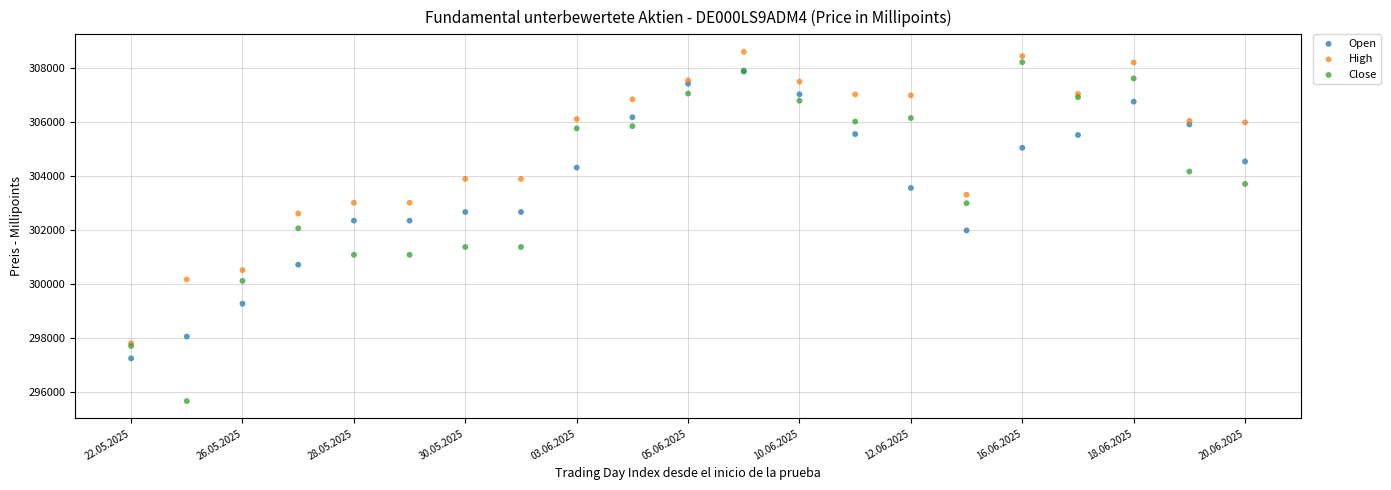

What are all the series names shown in the legend?

Open, High, Close